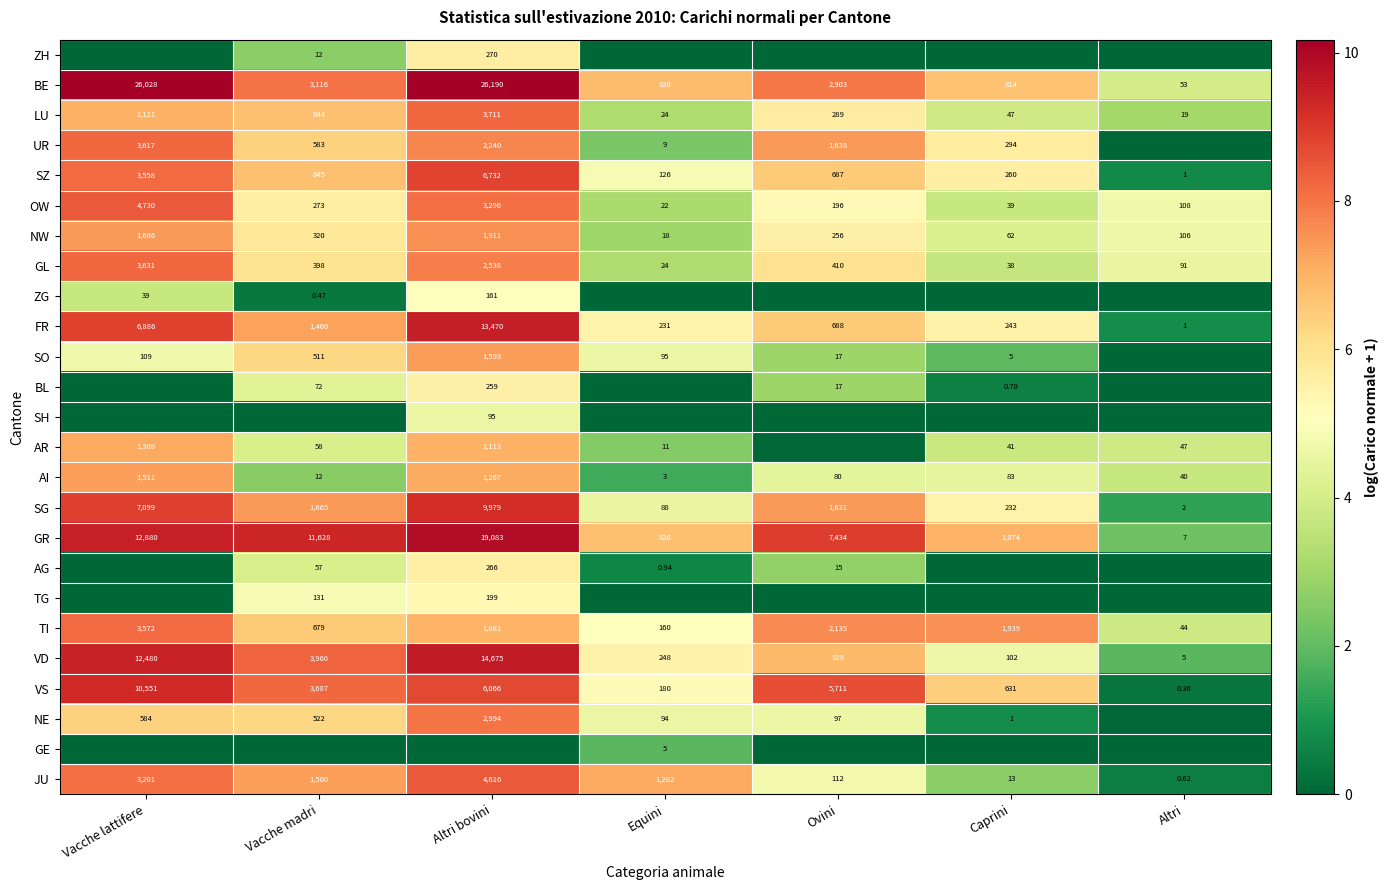

The BE series shows 14.1 at Ovini. True or false?

False